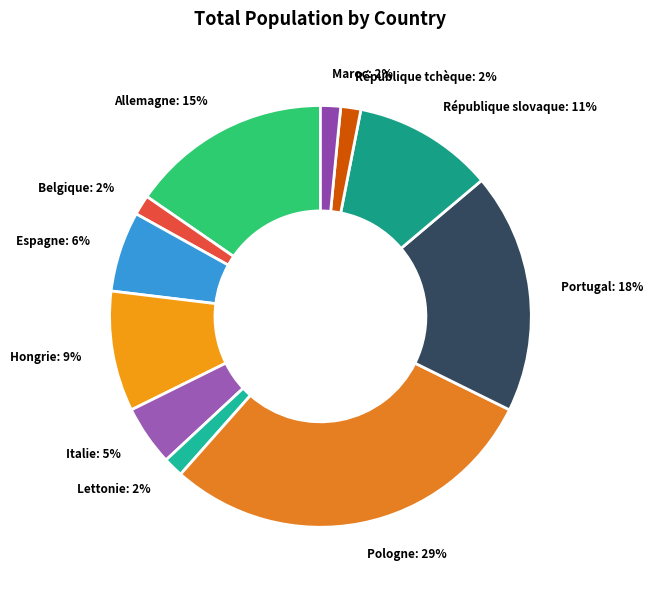

How many segments does this pie chart have?

11